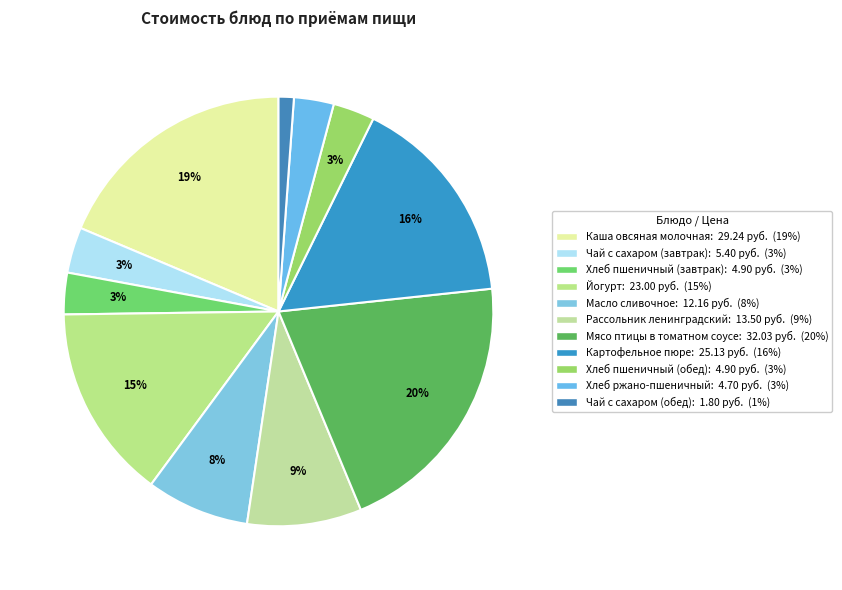

Count the number of slices in the pie.

11